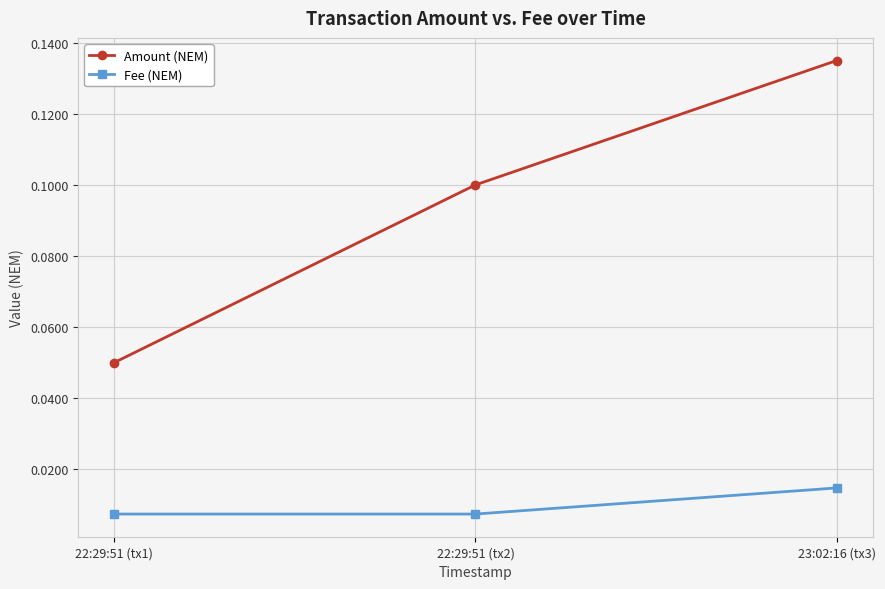

What position from the left is 23:02:16 (tx3)?

3